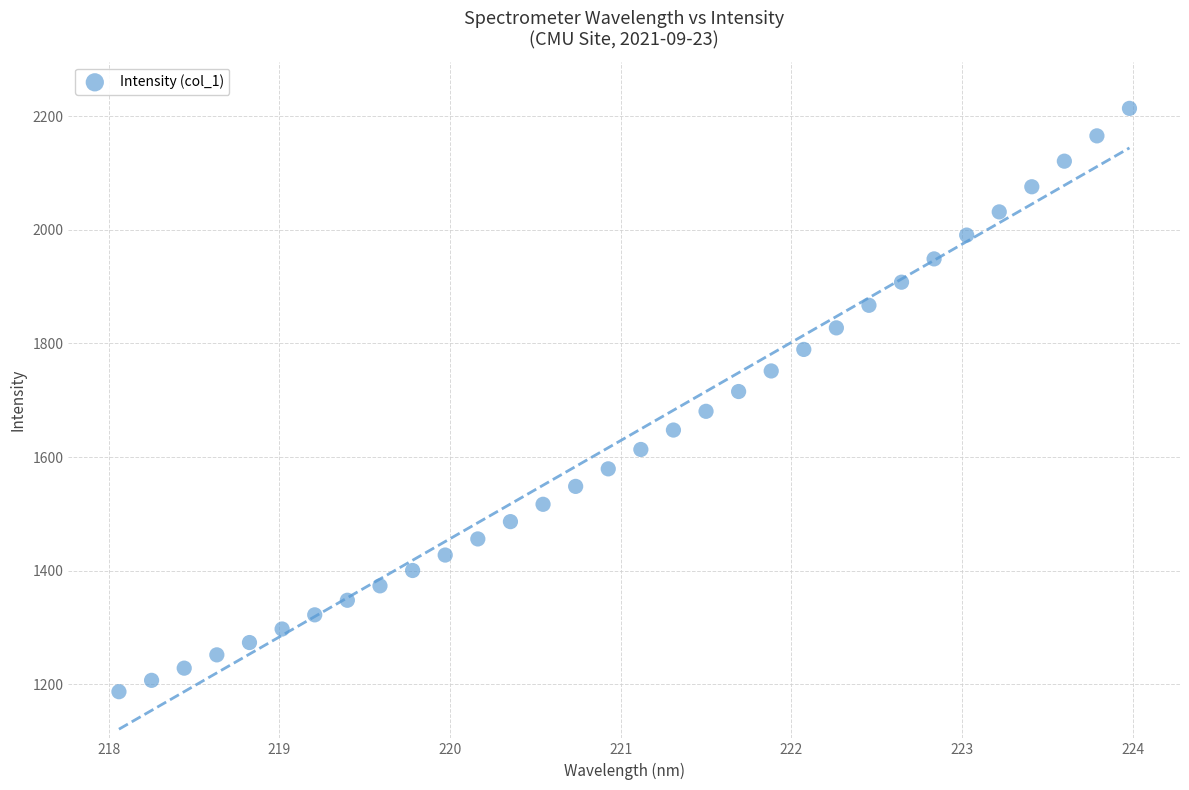

What is the range of Y values (max minus min)?

1026.9